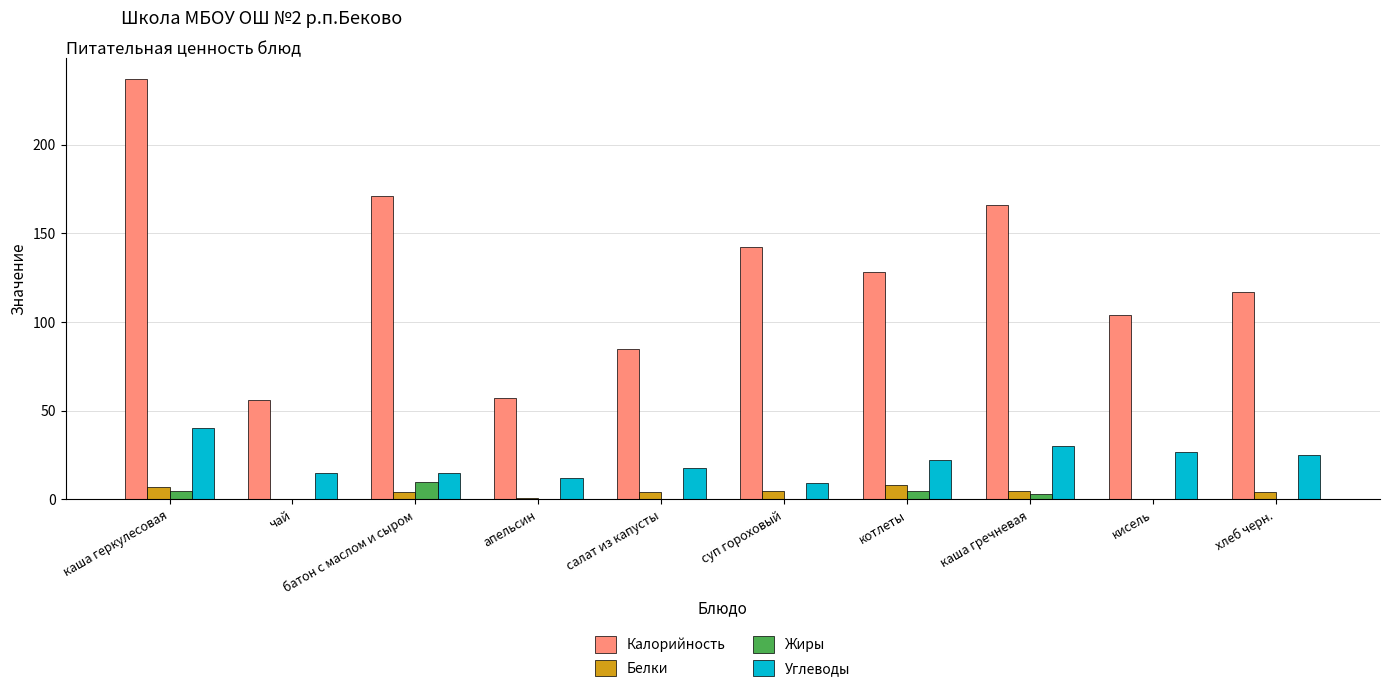

Reading left to right, list all the values displayed in this chart.

Калорийность: 237	56	171	57	85	142	128	166	104	117
Белки: 7	0	4	1	4	5	8	5	0	4
Жиры: 5	0	10	0	0	0	5	3	0	0
Углеводы: 40	15	15	12	18	9	22	30	27	25